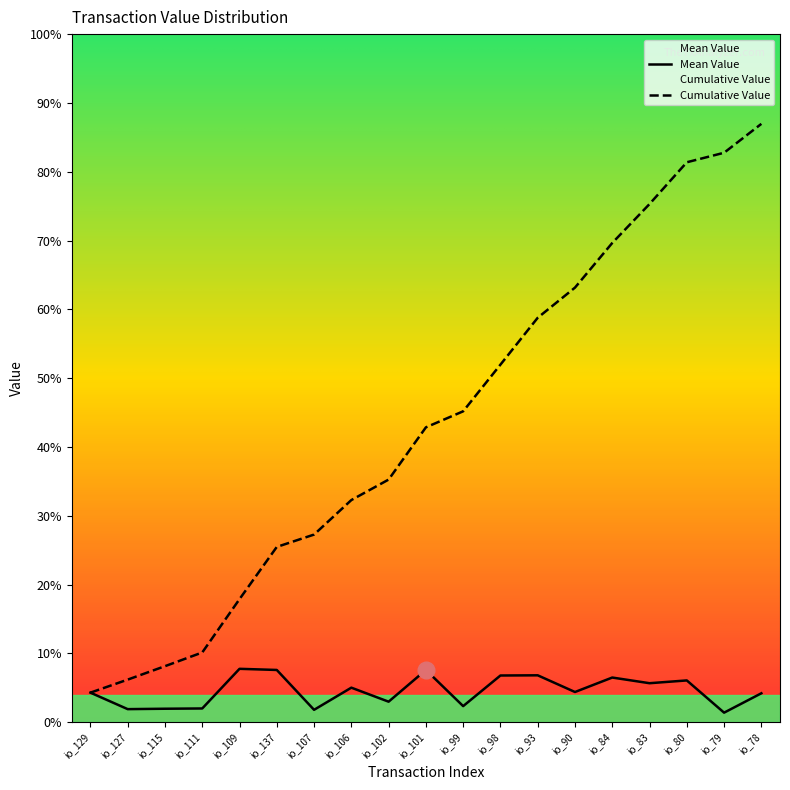

Rank the series by their maximum value, from lowest to highest.

Mean Value, Cumulative Value